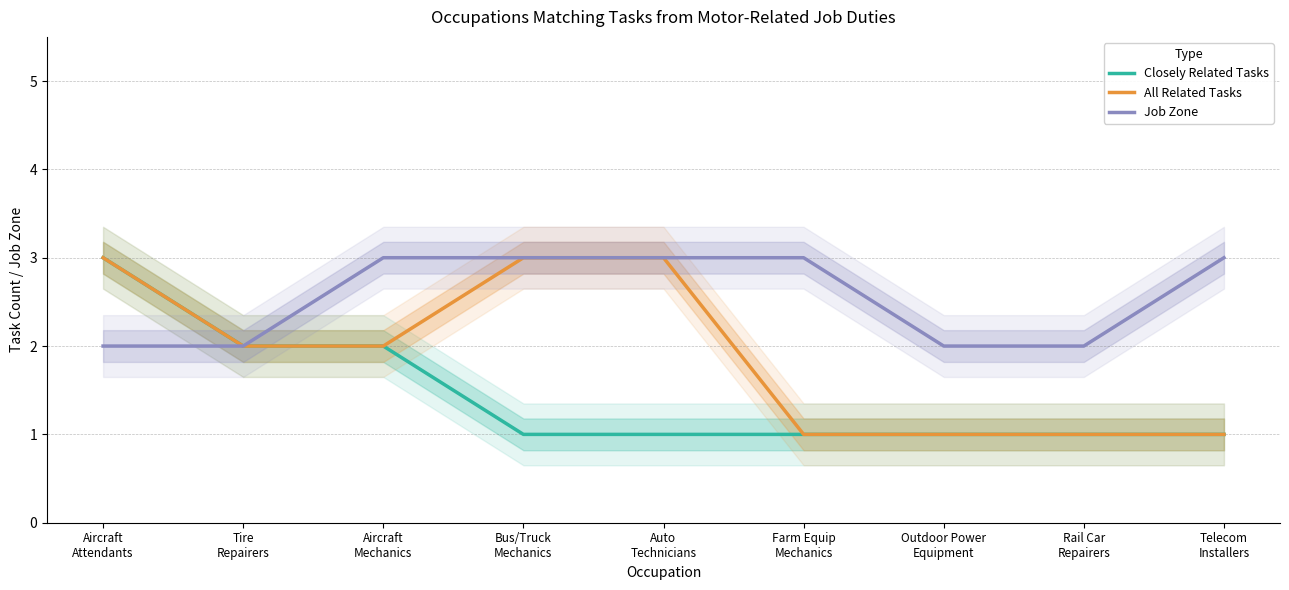

What is the total value across all series at Farm Equip
Mechanics?

5